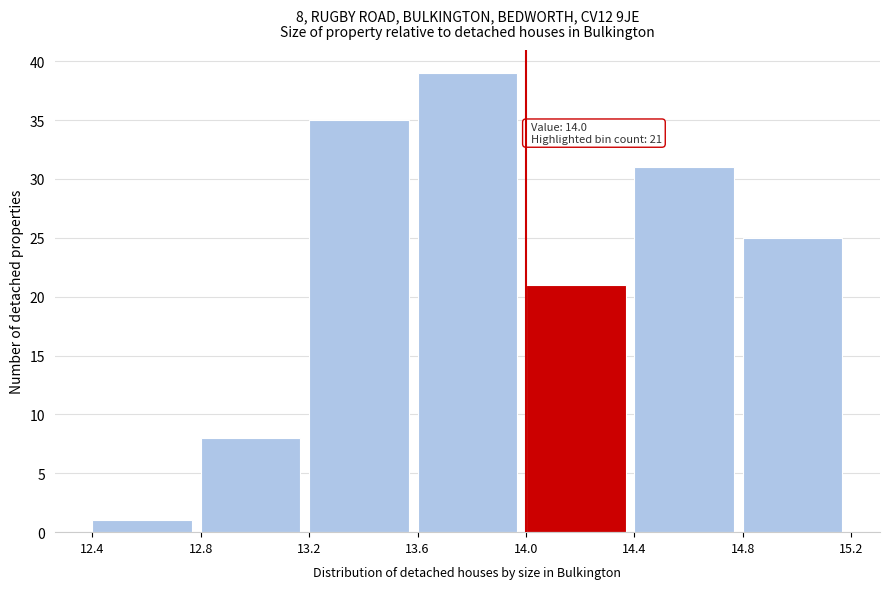

Over which range of the x-axis is the bar tallest?

13.6 to 14.0